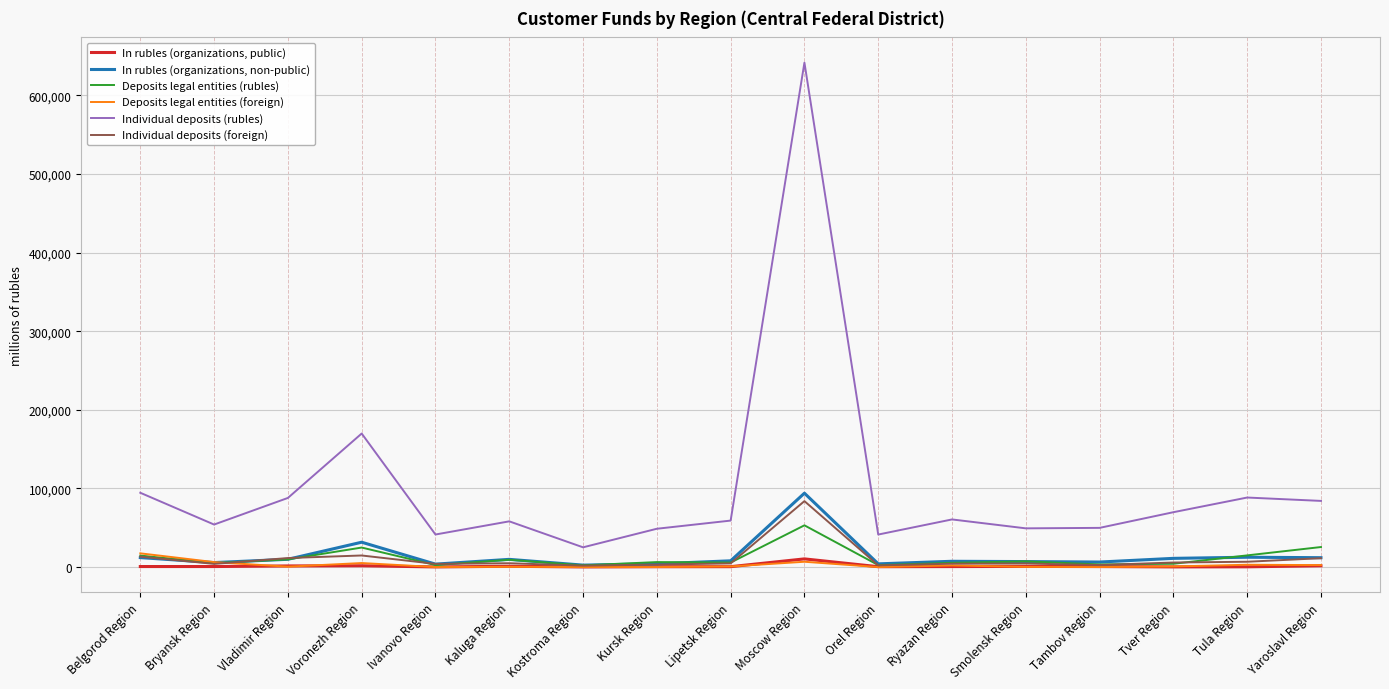

True or false: Individual deposits (rubles) and Deposits legal entities (rubles) cross at least once.

False